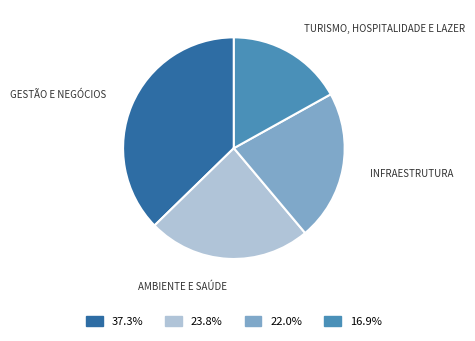

Does any single category account for the majority?

No